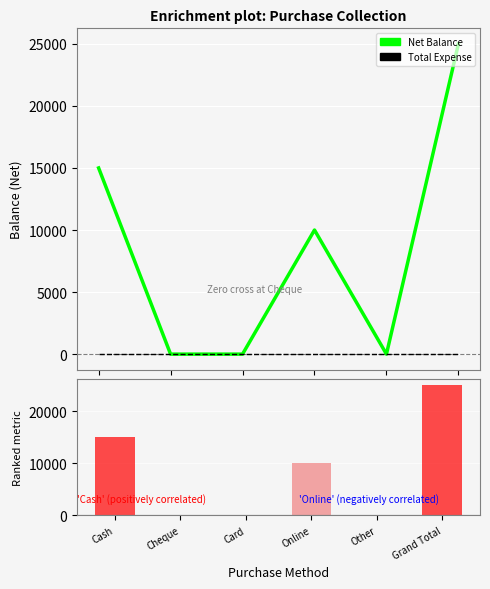

Which series has the largest range (max minus min)?

Net Balance